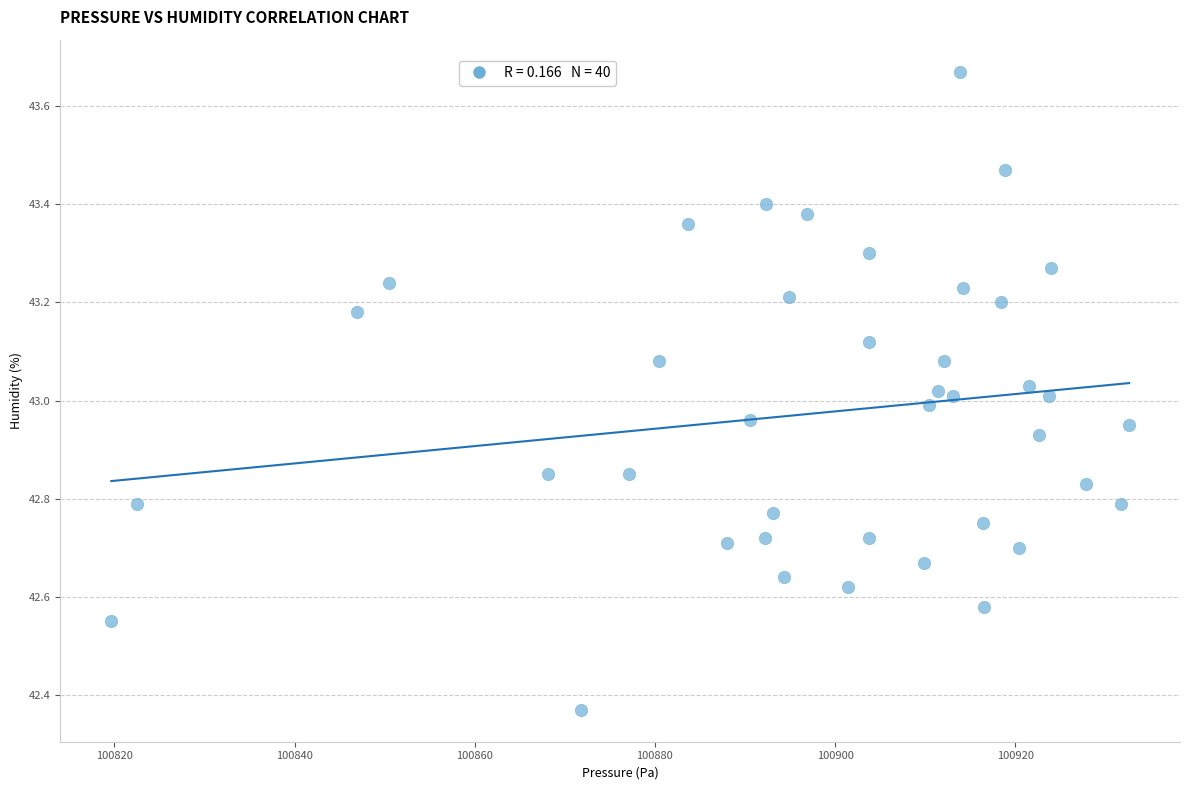

What is the range of X values (max minus min)?

113.0